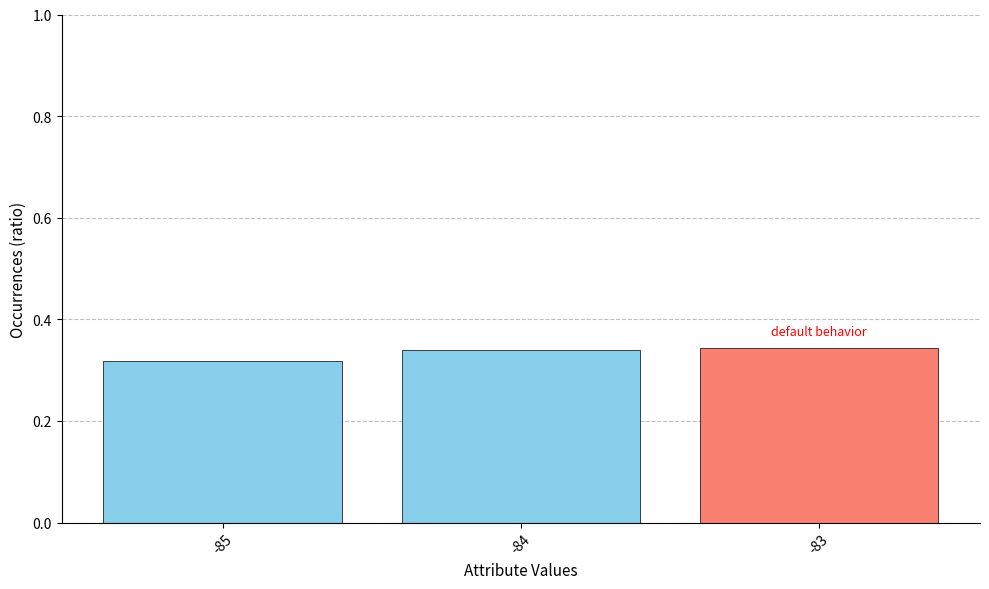

Which category has the lowest value across all series?

-85